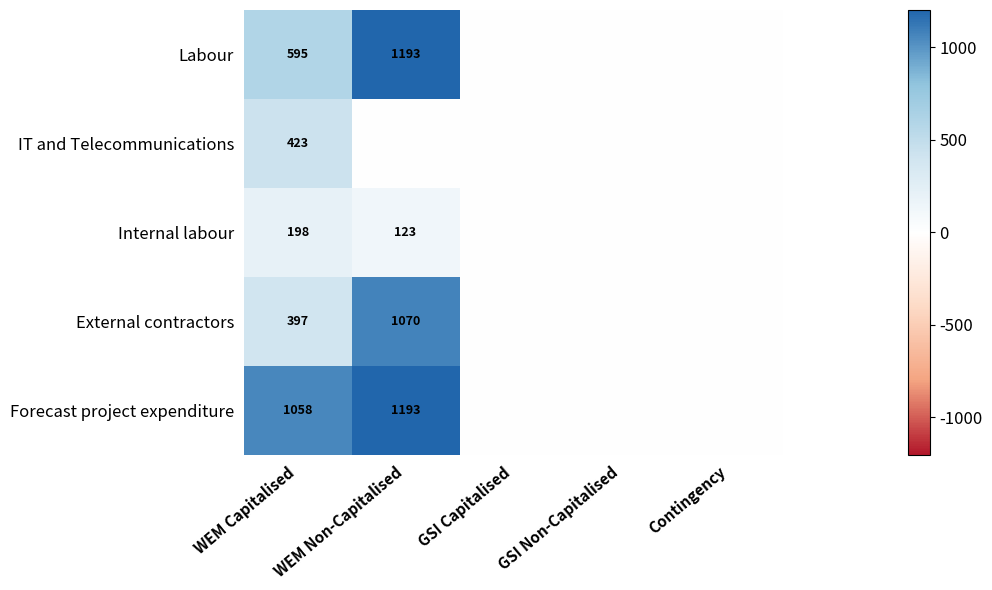

The value of Labour at WEM Non-Capitalised is 362. True or false?

False